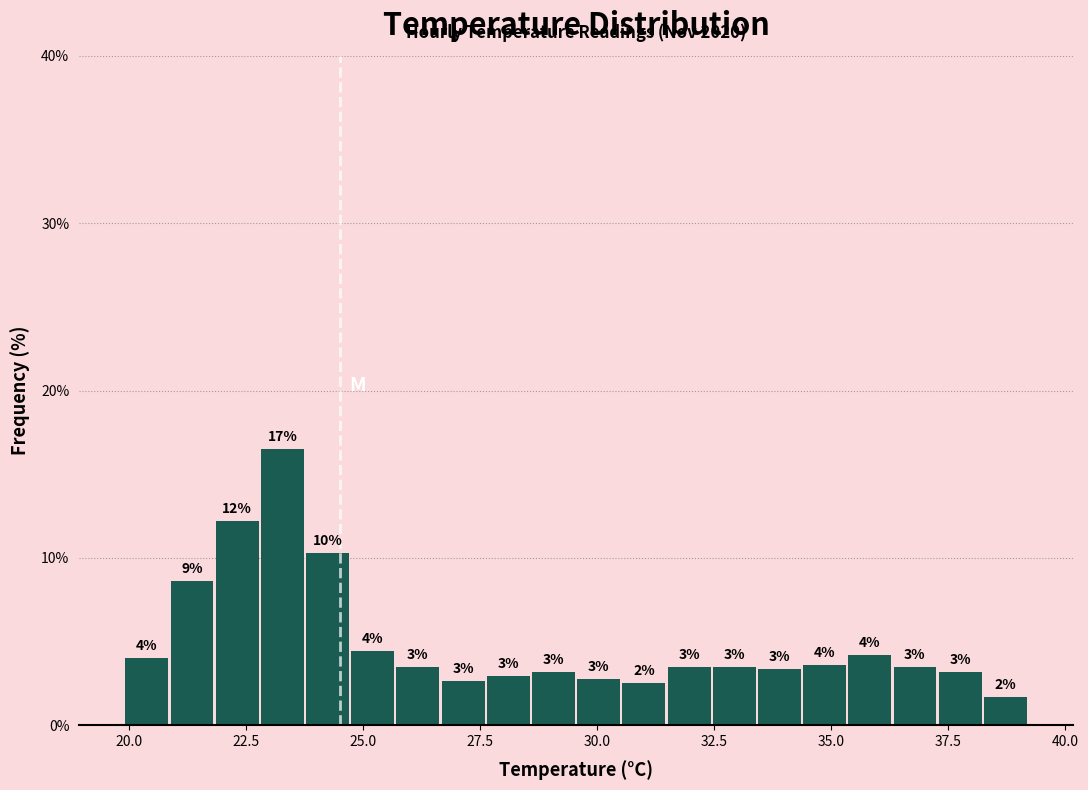

Read against the x-axis, roughly where is the centre of the tallest bar?

23.5